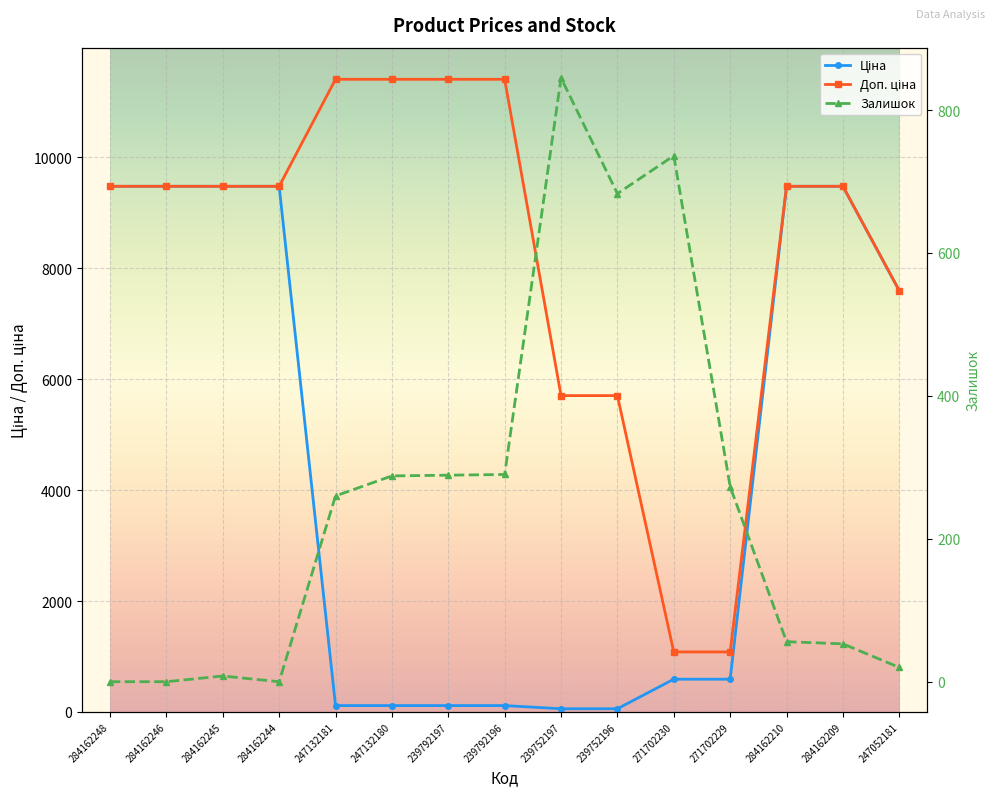

After their last crossing, which series has the higher values: Ціна or Залишок?

Ціна